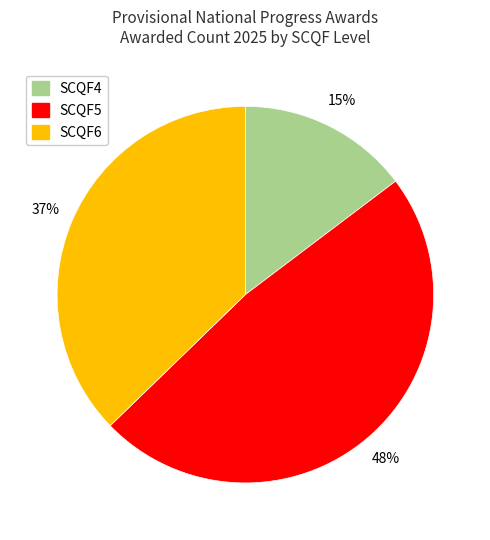

To the nearest percent, what is the difference between the largest and smallest slice percentages?

33%